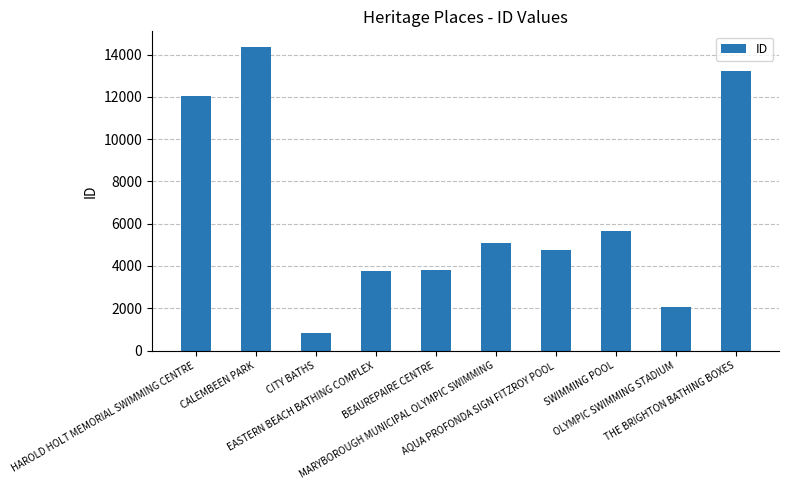

What is the smallest value displayed?

811